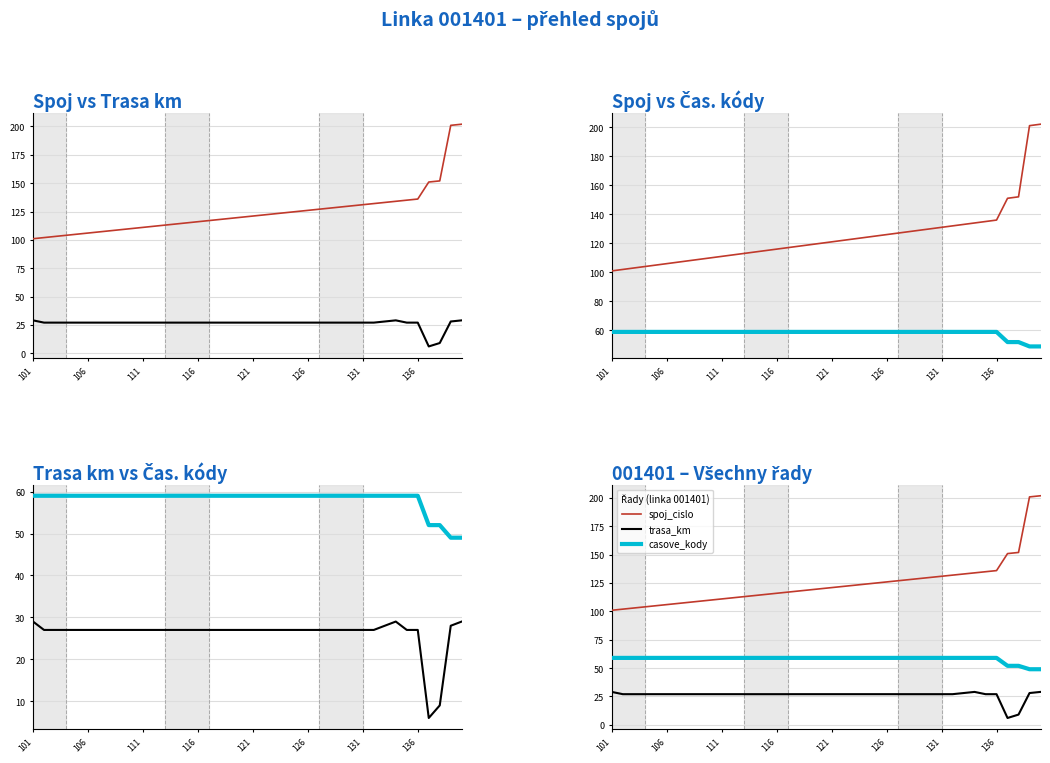

How many data points in trasa_km are less than 27?

2